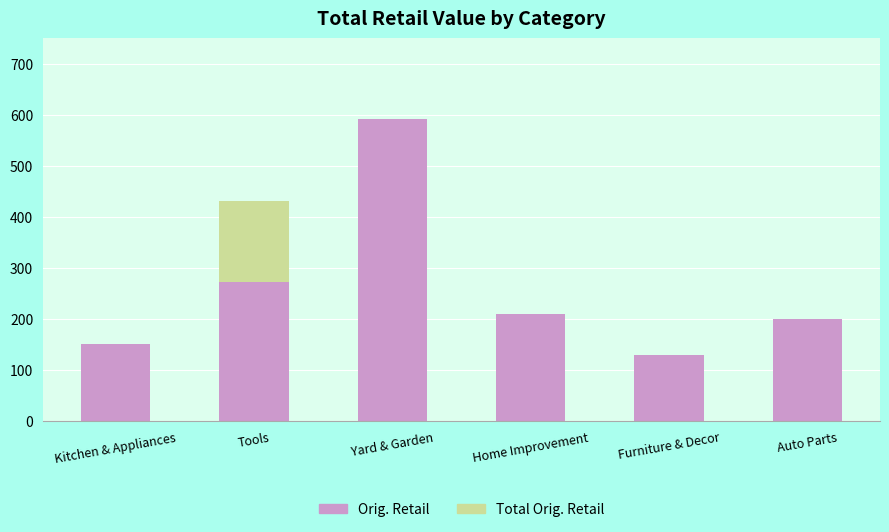

True or false: Total Orig. Retail has a value of 261.7 at Tools.

False